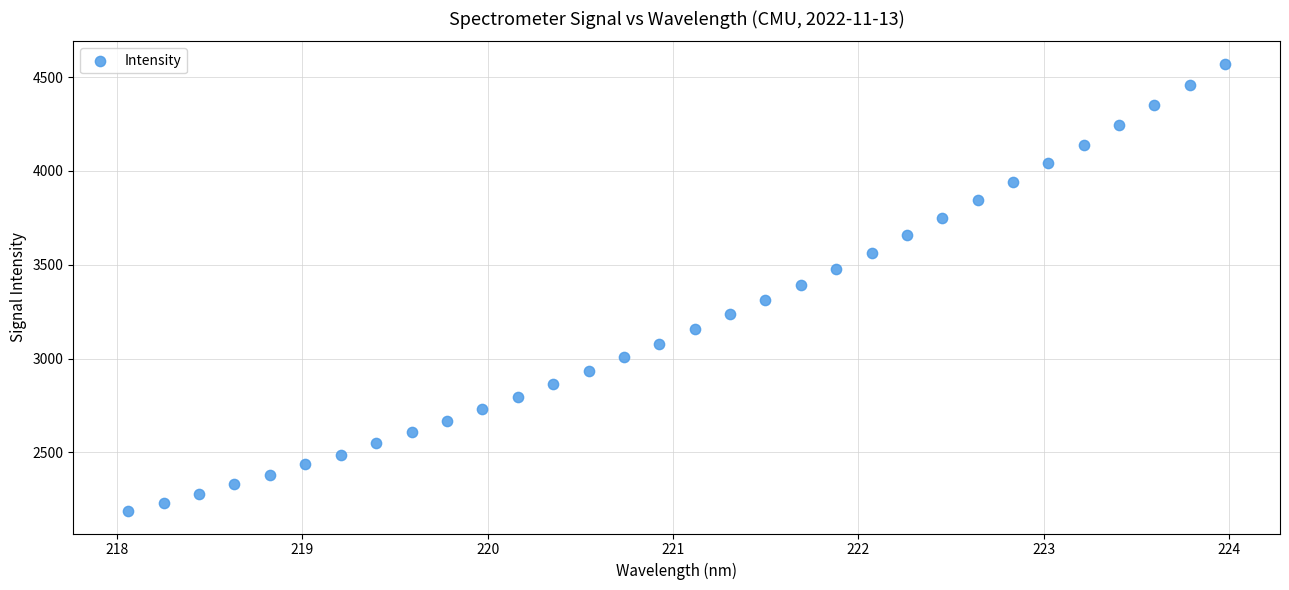

What is the range of Y values (max minus min)?

2385.0